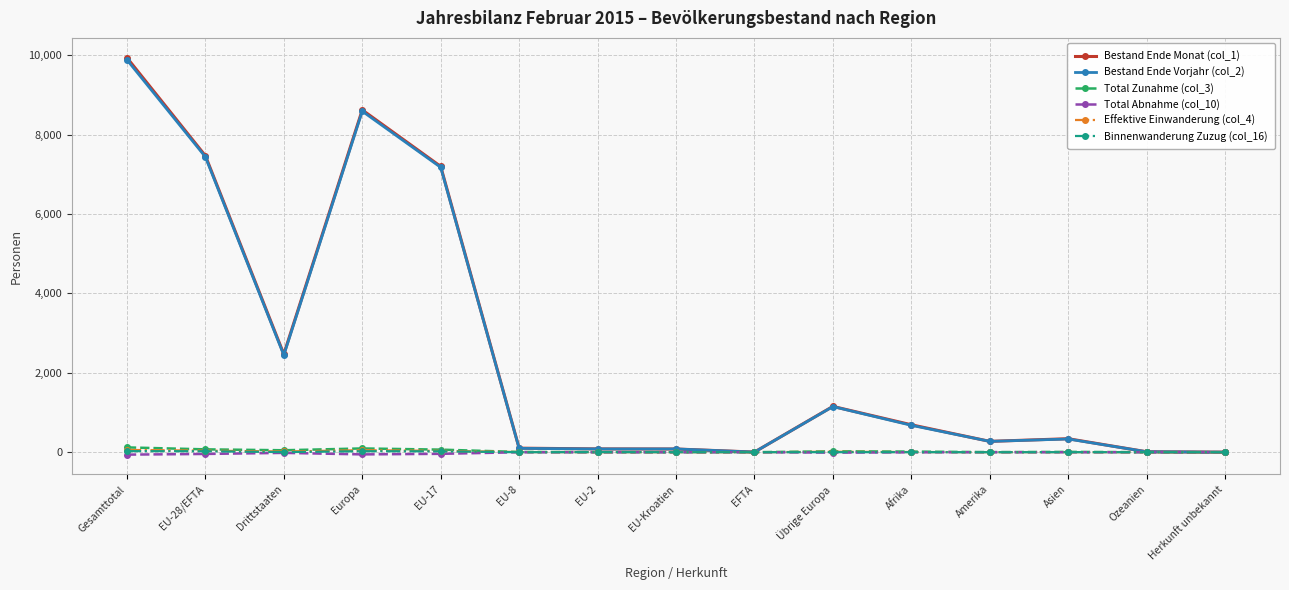

The Bestand Ende Monat (col_1) series shows 463 at Übrige Europa. True or false?

False